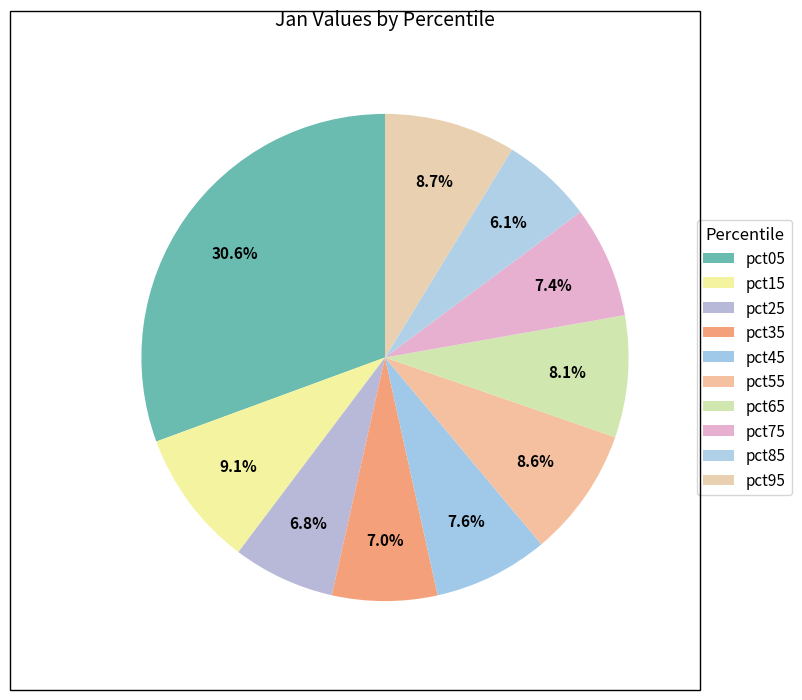

To the nearest percent, what portion does pct55 represent?

9%